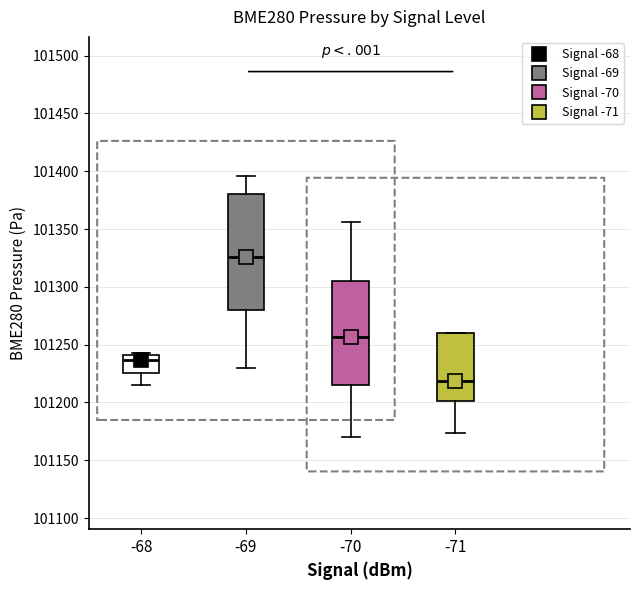

Reading left to right, transcribe this box plot: for each box, give where its median line is, the range the box spans, and where its two whiskers end, as read against the y-axis. The values are not printed on the chart, so give them approximately, as read against the axis.

-68: median 101235, box 101225 to 101240, whiskers 101215 to 101245
-69: median 101325, box 101280 to 101380, whiskers 101230 to 101395
-70: median 101255, box 101215 to 101305, whiskers 101170 to 101355
-71: median 101220, box 101200 to 101260, whiskers 101175 to 101260